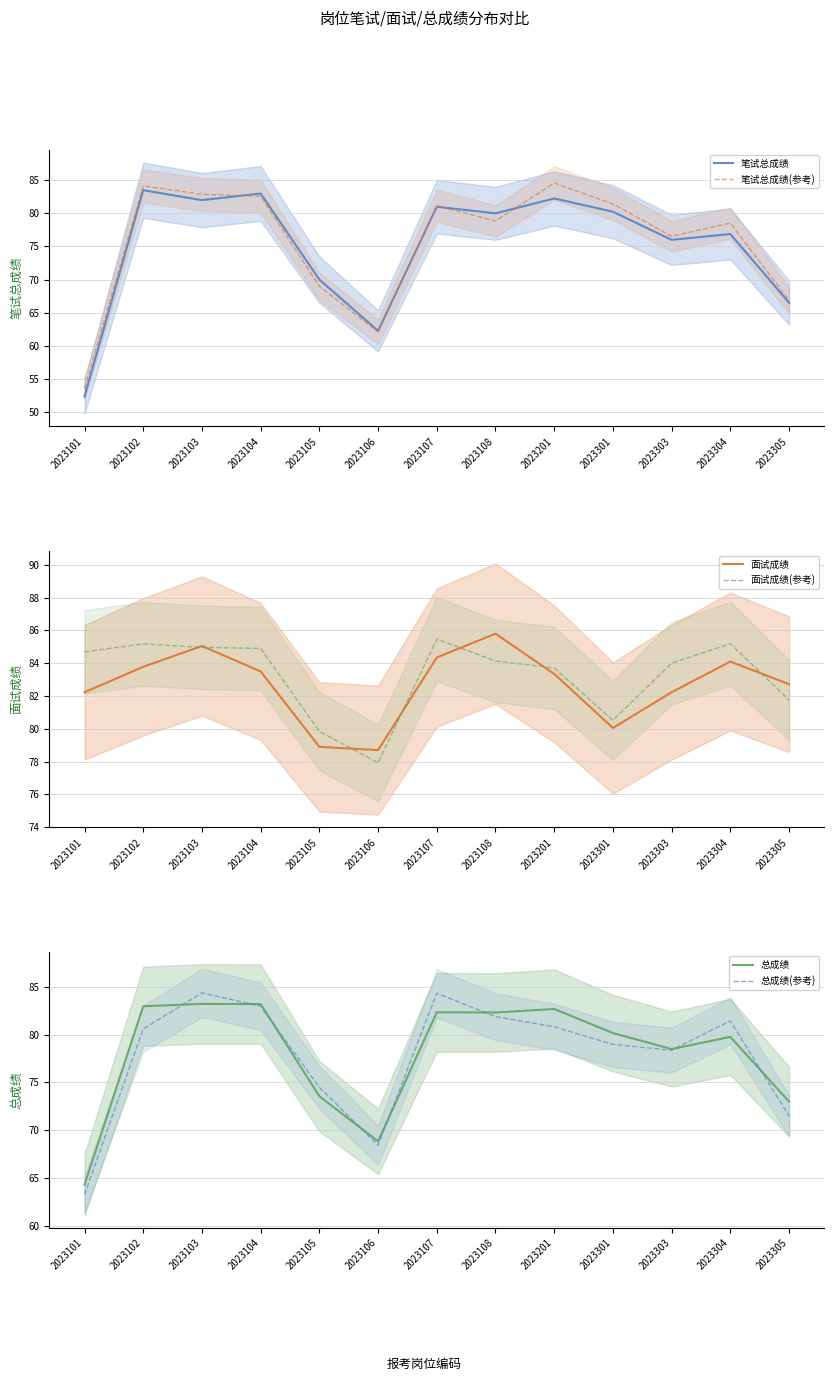

Rank the categories by 总成绩(参考) value from lowest to highest.

2023101, 2023106, 2023305, 2023105, 2023303, 2023301, 2023102, 2023201, 2023304, 2023108, 2023104, 2023107, 2023103